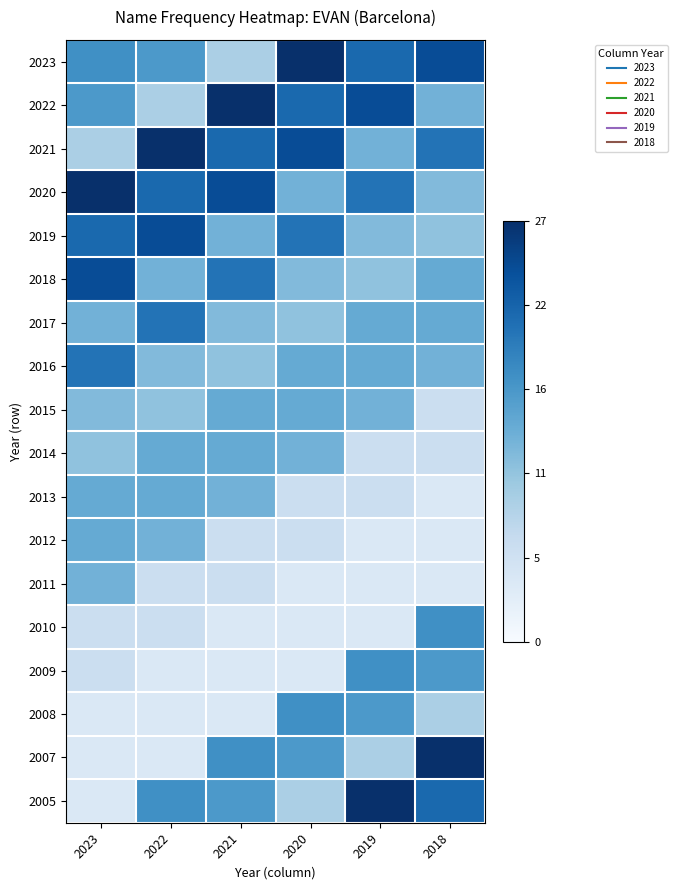

At 2019, list the series in order from largest to smallest.

2005, 2022, 2023, 2020, 2009, 2008, 2017, 2016, 2021, 2015, 2019, 2018, 2007, 2014, 2013, 2012, 2011, 2010